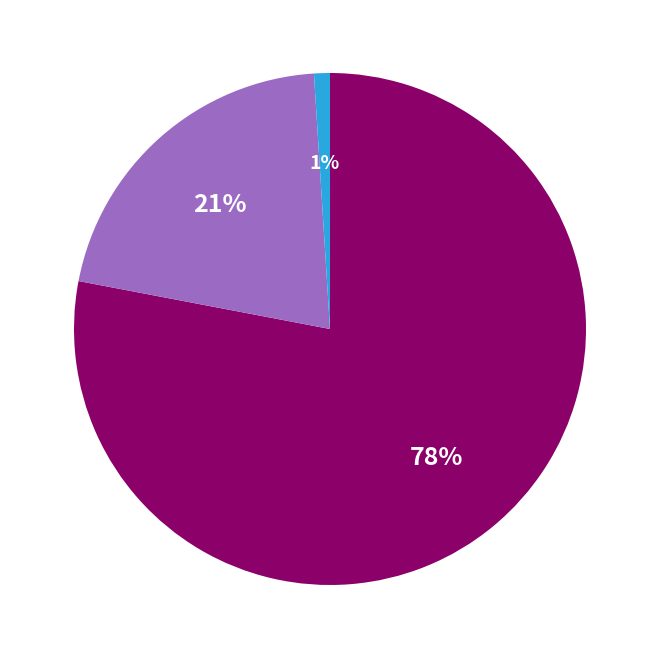

To the nearest percent, what is the difference between the largest and smallest slice percentages?

77%